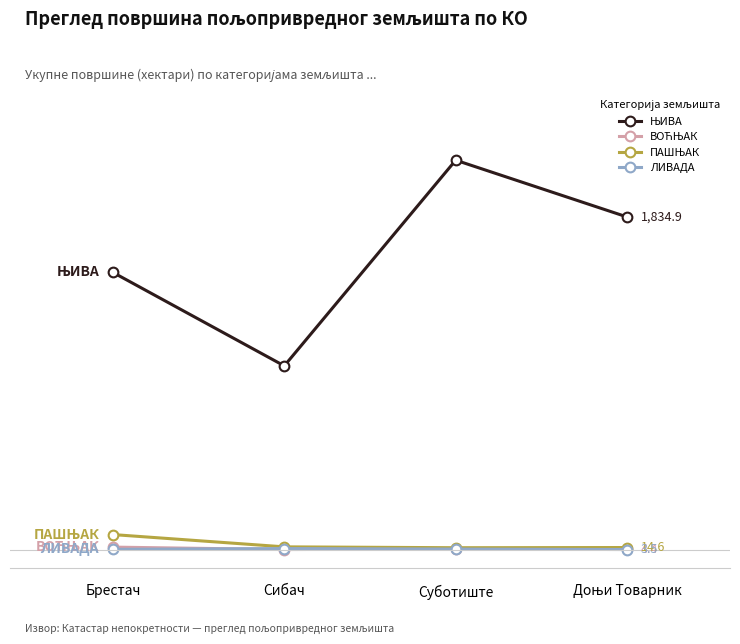

Reading right to left, transcribe all the data shown in this chart.

ЊИВА: 1834.9	2147.7	1014.9	1529.9
ВОЋЊАК: 4.4	5.8	3.5	16.8
ПАШЊАК: 14.6	13.5	18.3	86.0
ЛИВАДА: 3.5	6.1	8.9	4.5